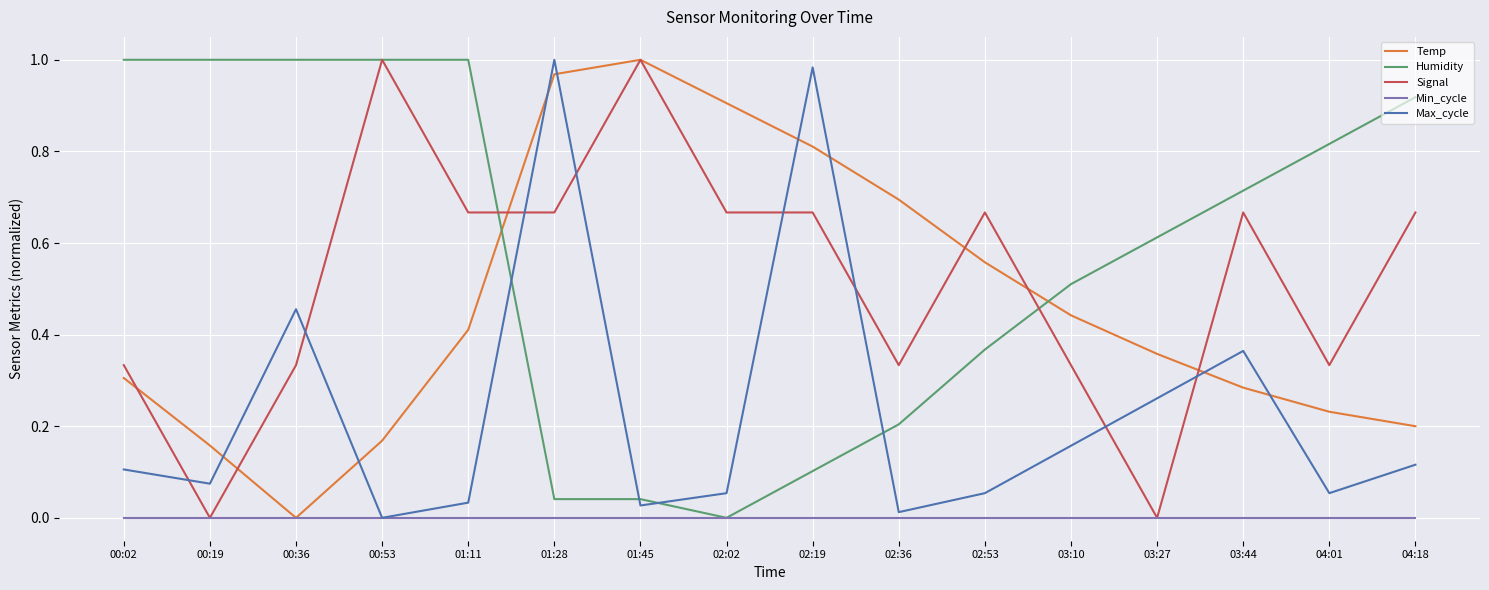

True or false: Humidity has a value of 0.1 at 01:45.

False